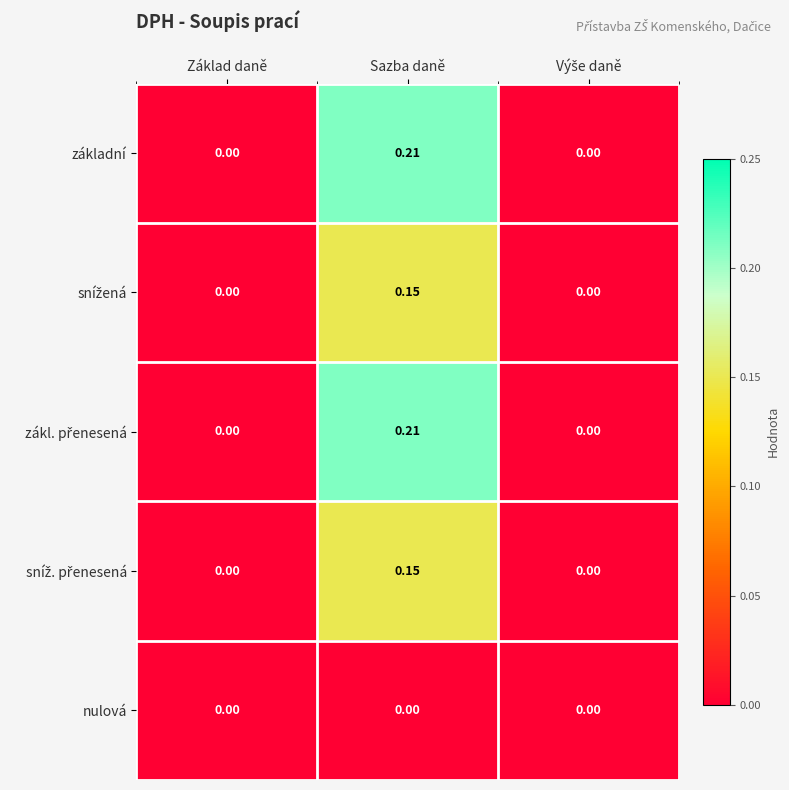

At which category does the chart reach its peak across all series?

Sazba daně